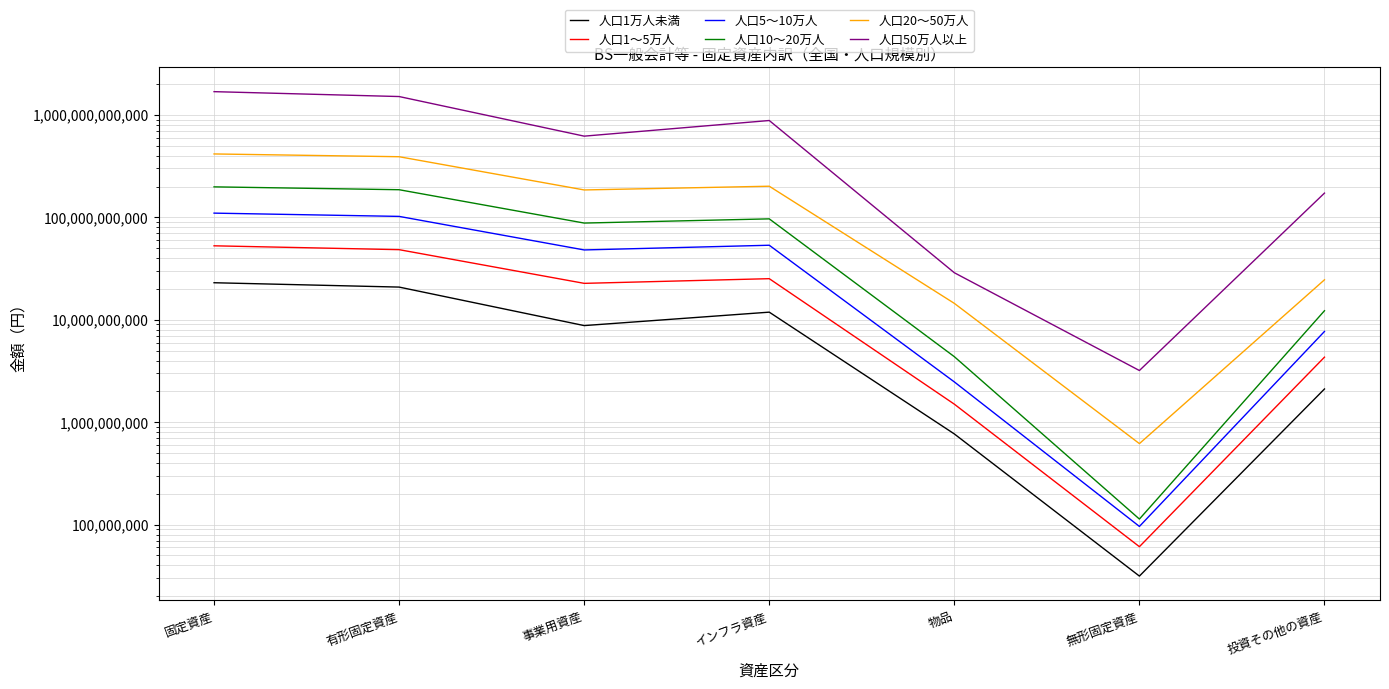

What is the label of the 4th point from the right?

インフラ資産